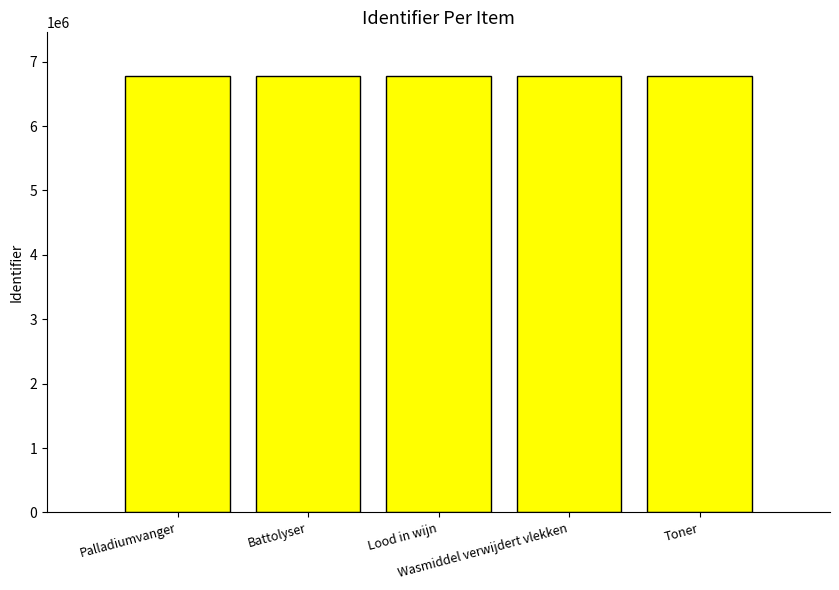

What is the difference between the values at Battolyser and Toner?

43